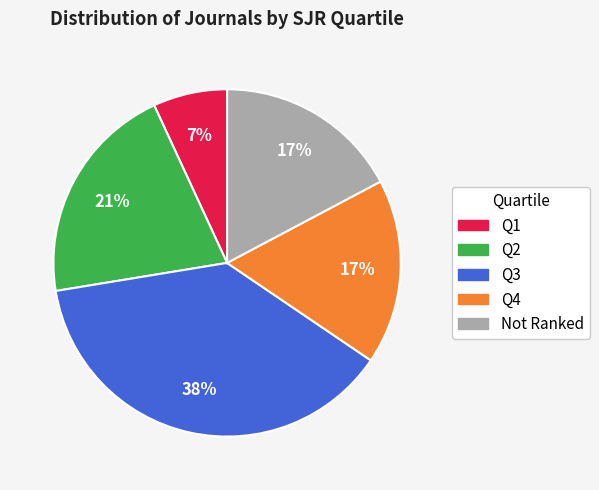

Does any single category account for the majority?

No